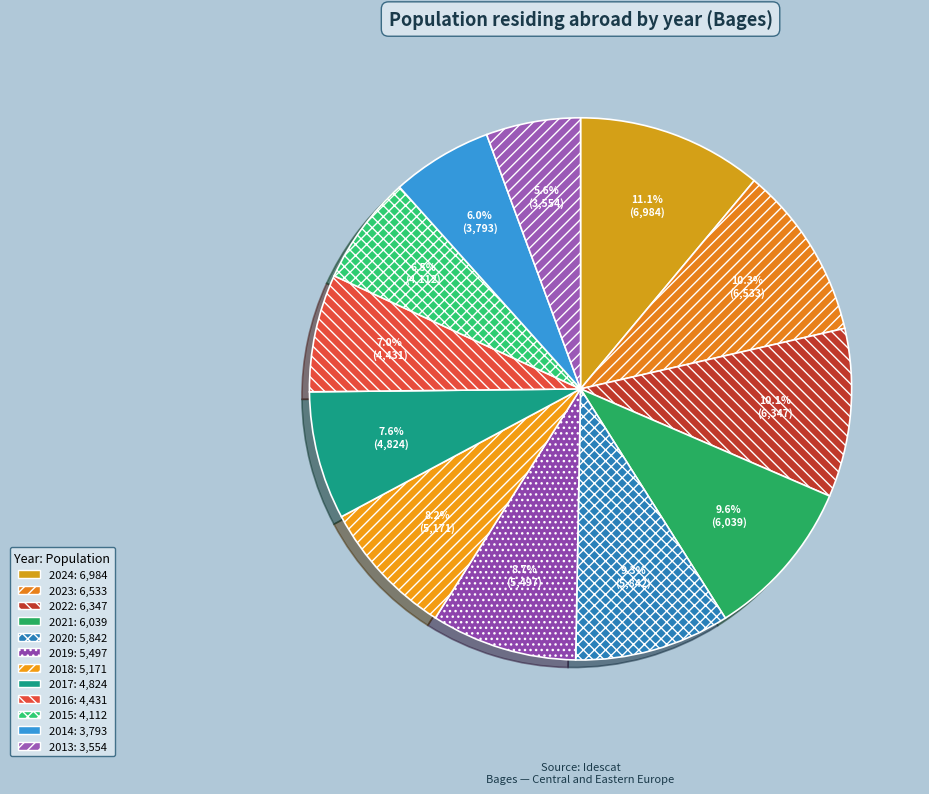

Between 2020 and 2024, which is larger?

2024